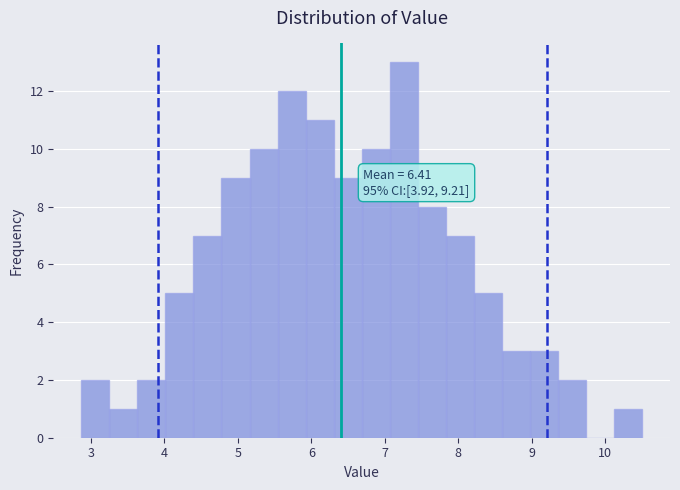

Around what value on the x-axis is the tallest bar? Give the approximate position of its centre, as read against the axis.

7.3